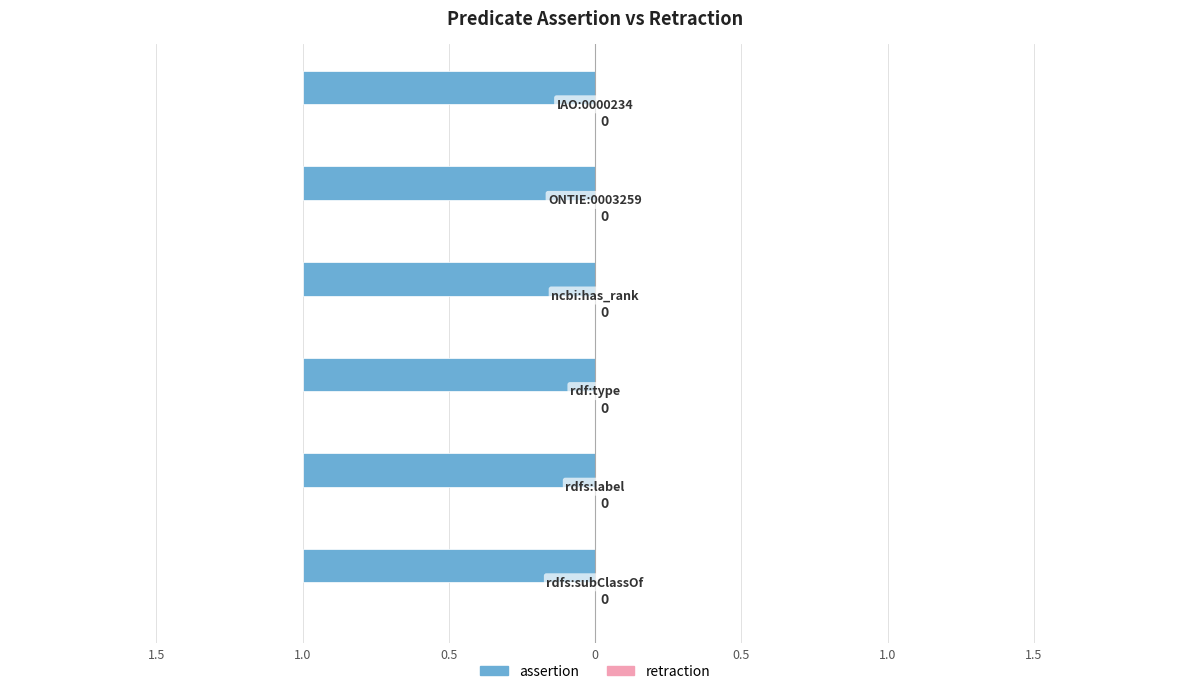

What is the approximate value of assertion at rdfs:subClassOf?

1